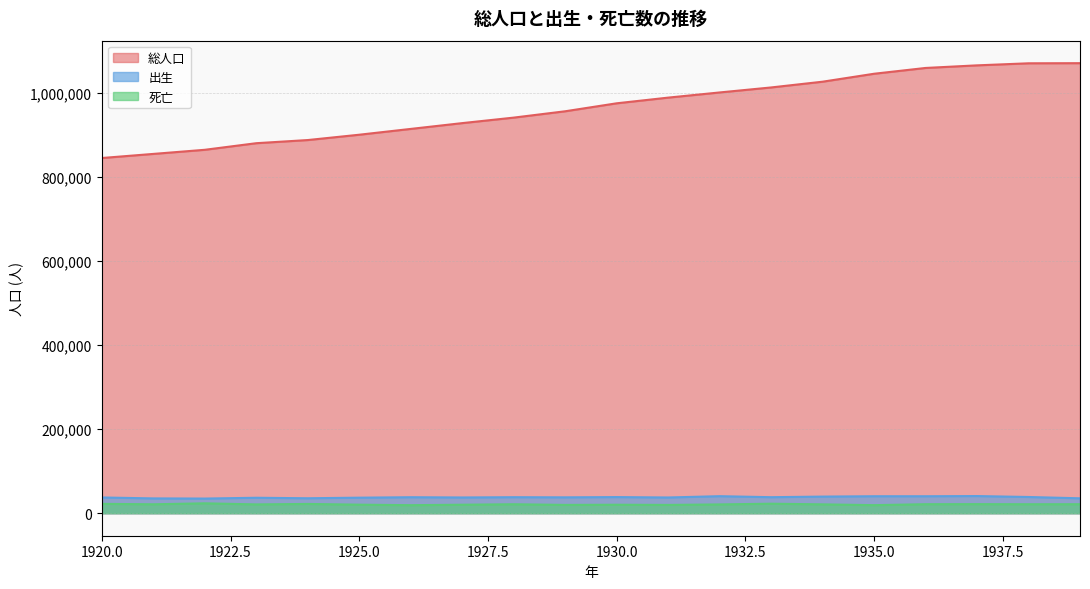

True or false: 死亡 has more than 2 interior local peaks.

True